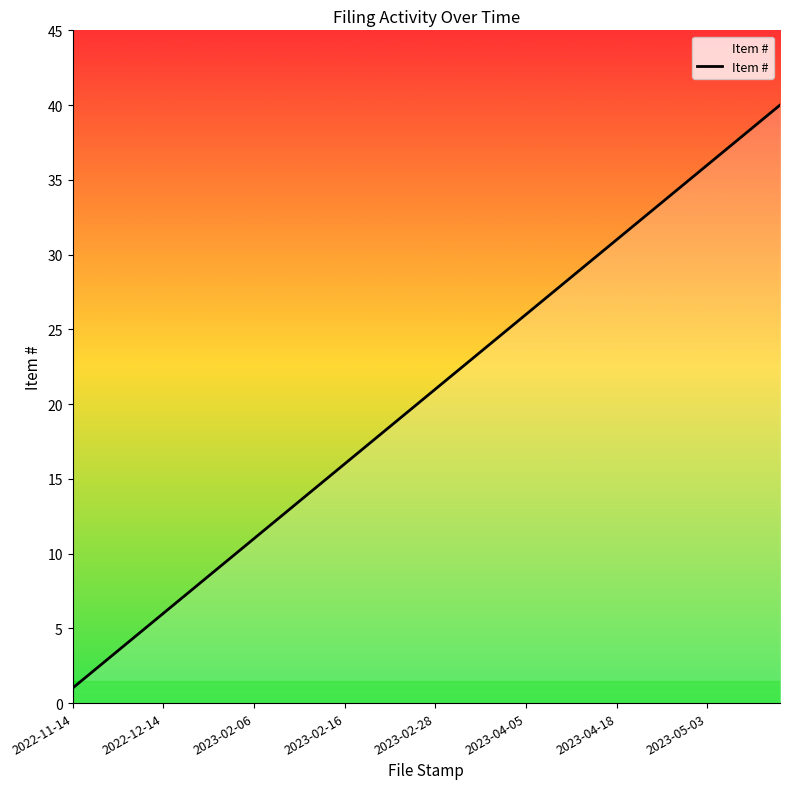

What is the greatest value displayed?

40